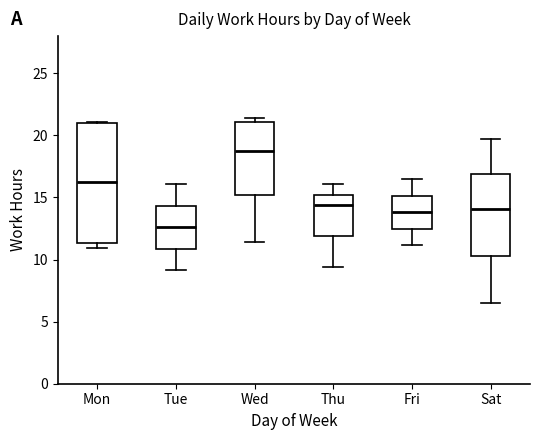

Where does the median line of the box for Wed sit on the y-axis? The values are not printed on the chart, so give them approximately, as read against the axis.

18.5